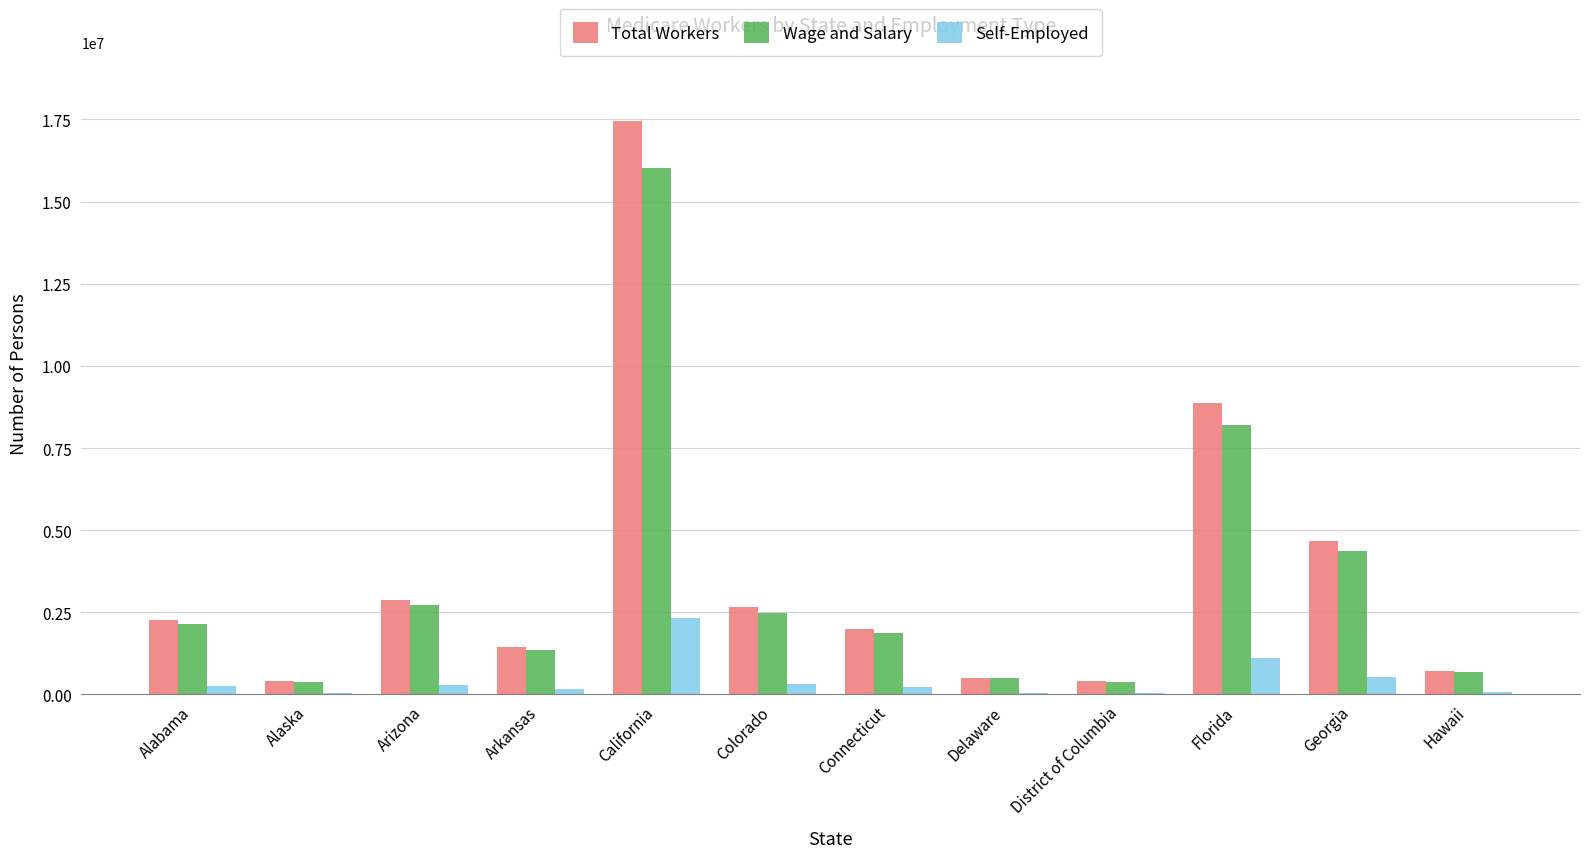

What is the sum of all Self-Employed values?

5422500